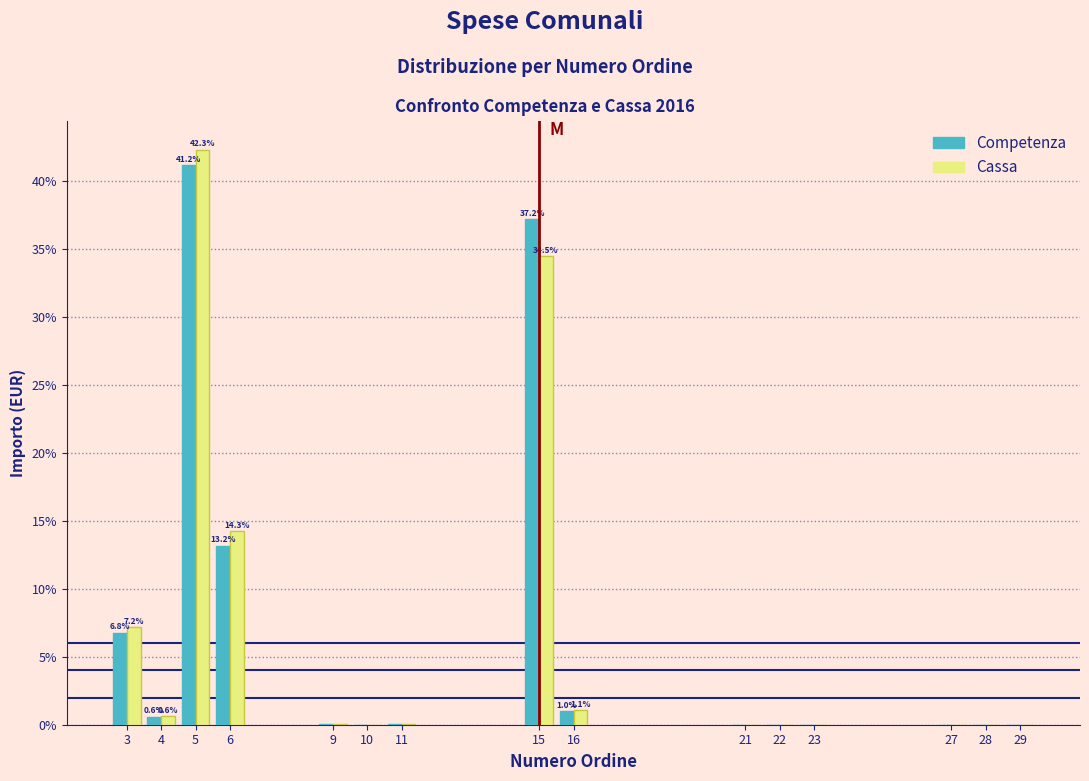

Is it true that Competenza equals 0.0 at 28?

True